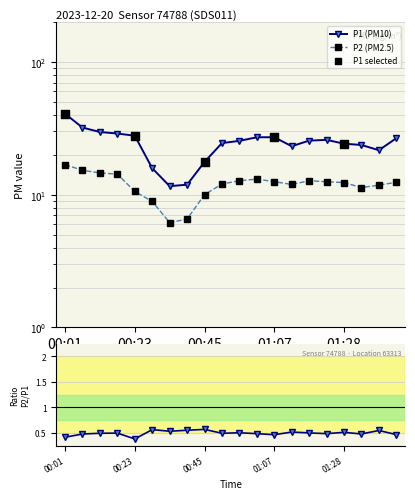

Which series contains the lowest Y value?

P2